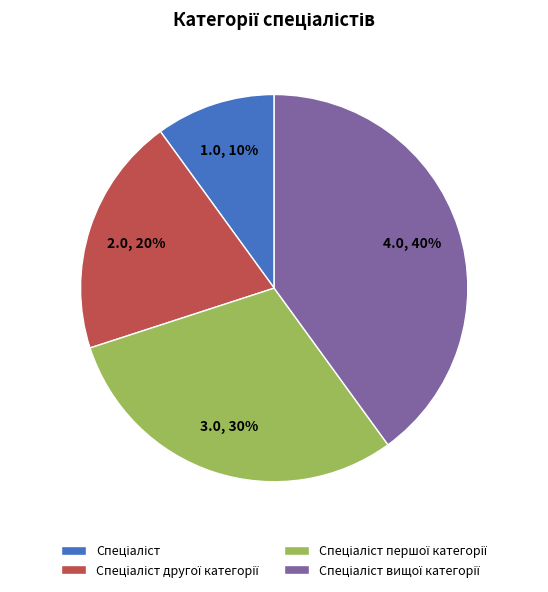

Is there a majority slice in this chart?

No